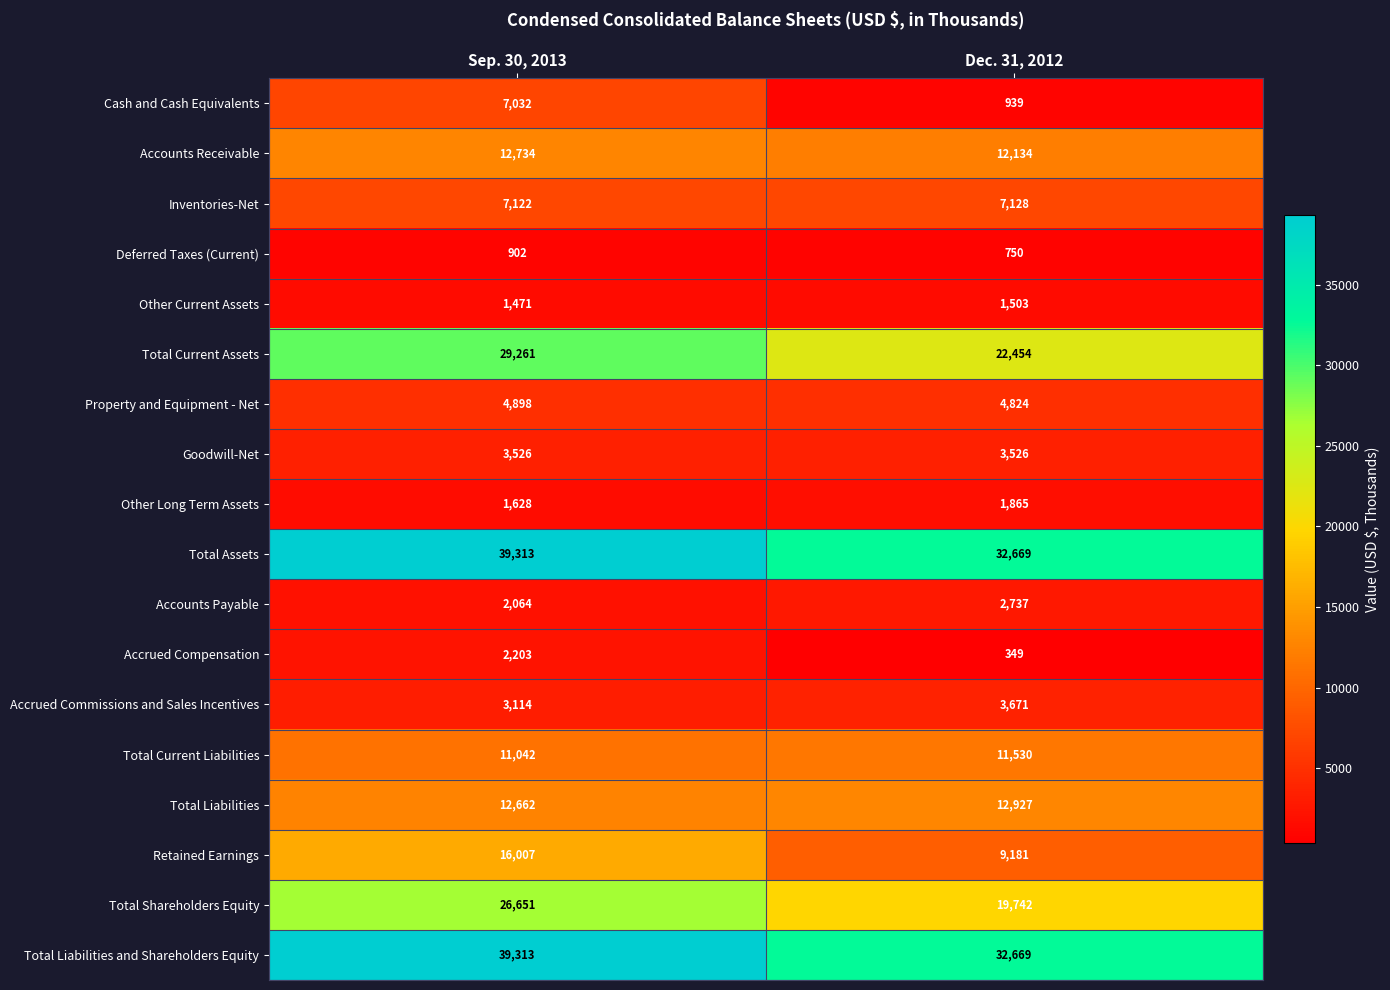

What is the total value across all series at Sep. 30, 2013?

220943